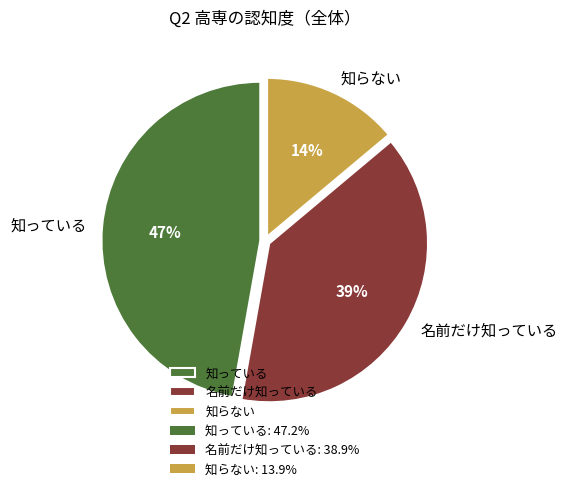

The 名前だけ知っている slice represents 27% of the pie. True or false?

False